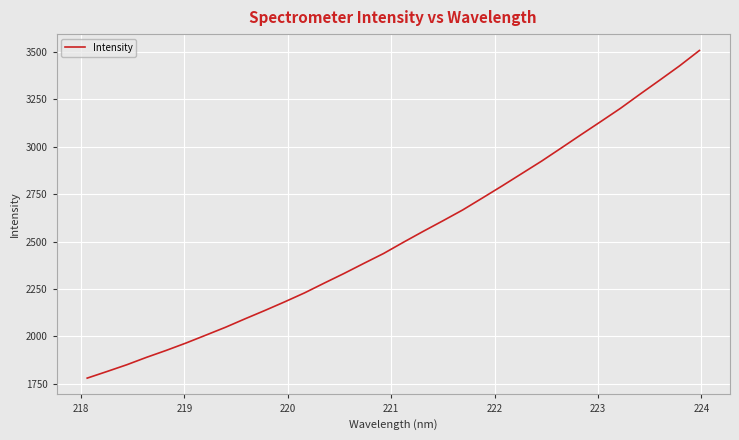

Does the chart display data point markers on the line(s)?

No